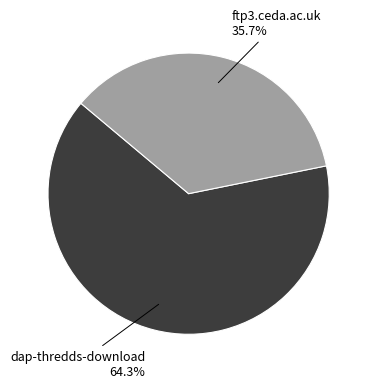

Is there any slice that represents more than half of the pie?

Yes